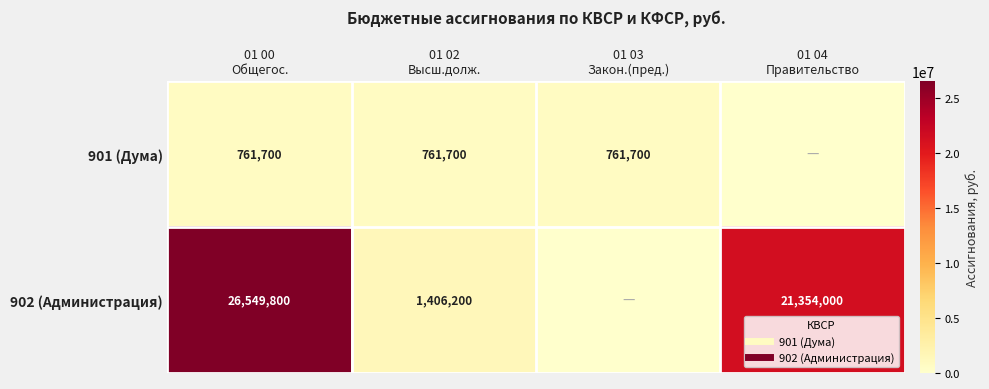

Read the 901 (Дума) value at 01 02 Высш.долж..

761700